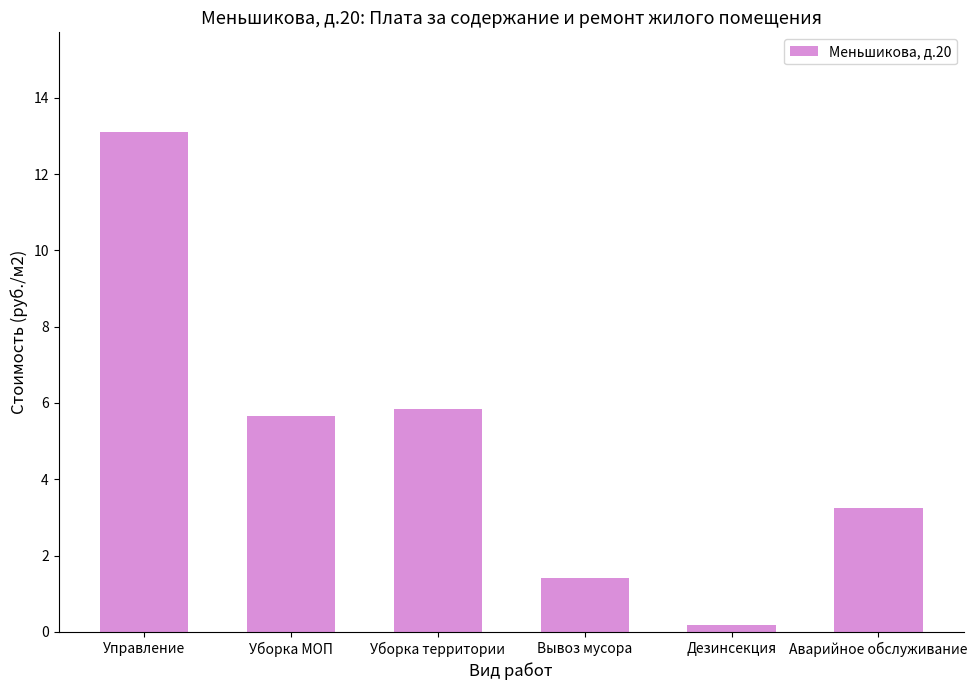

Does the chart contain stacked bars?

No